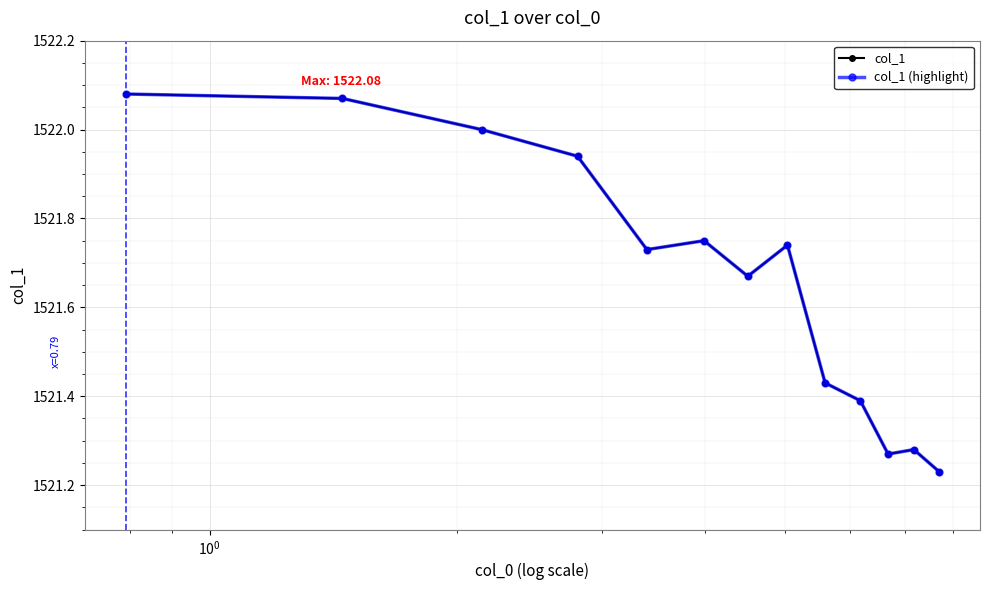

Which series has the largest range (max minus min)?

col_1